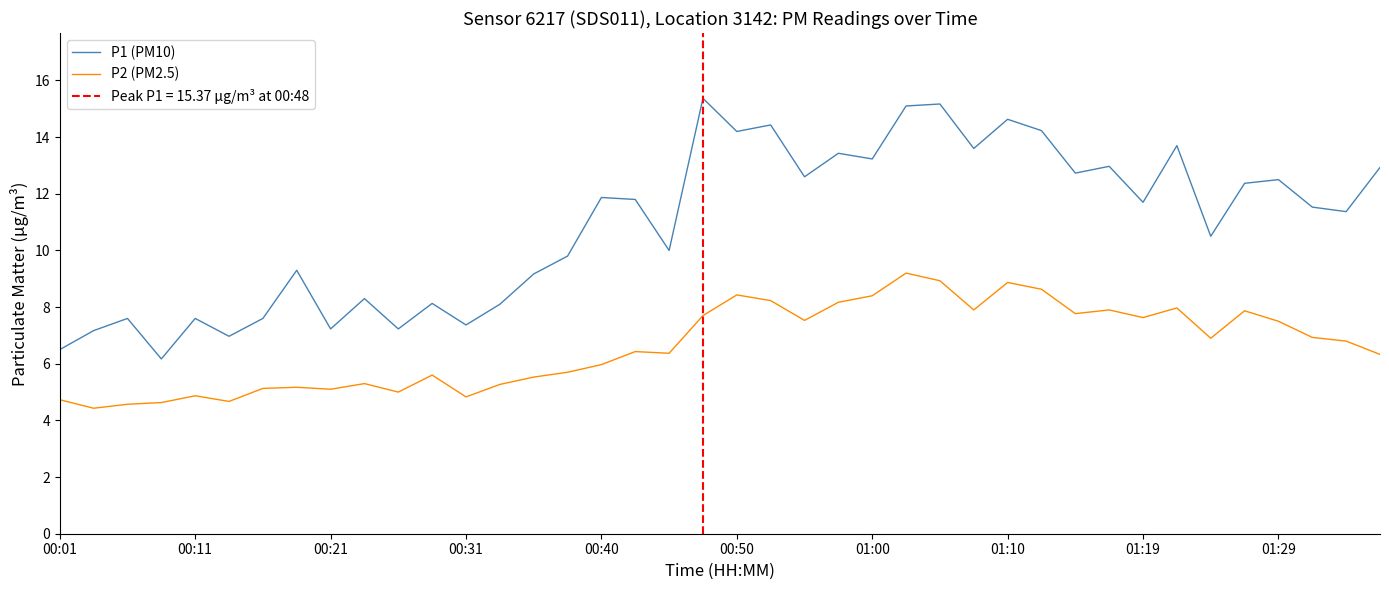

Between 11 and 18, which series saw the biggest shift?

P1 (PM10)